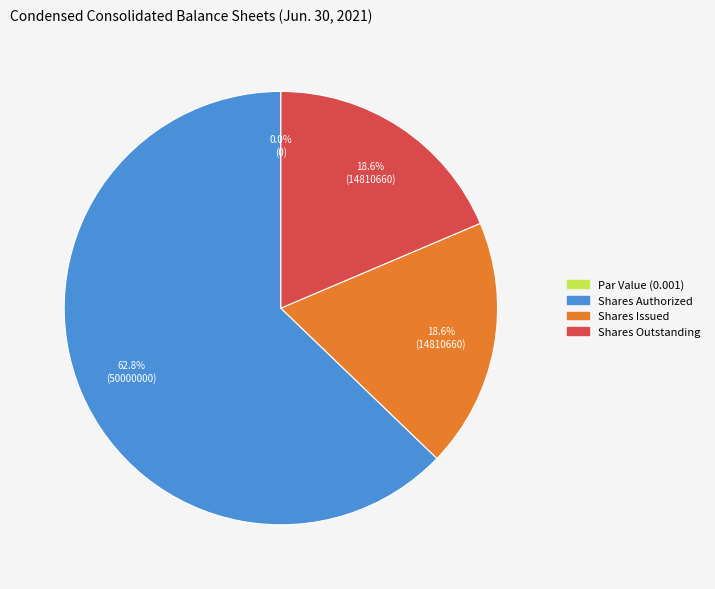

Count the number of slices in the pie.

4